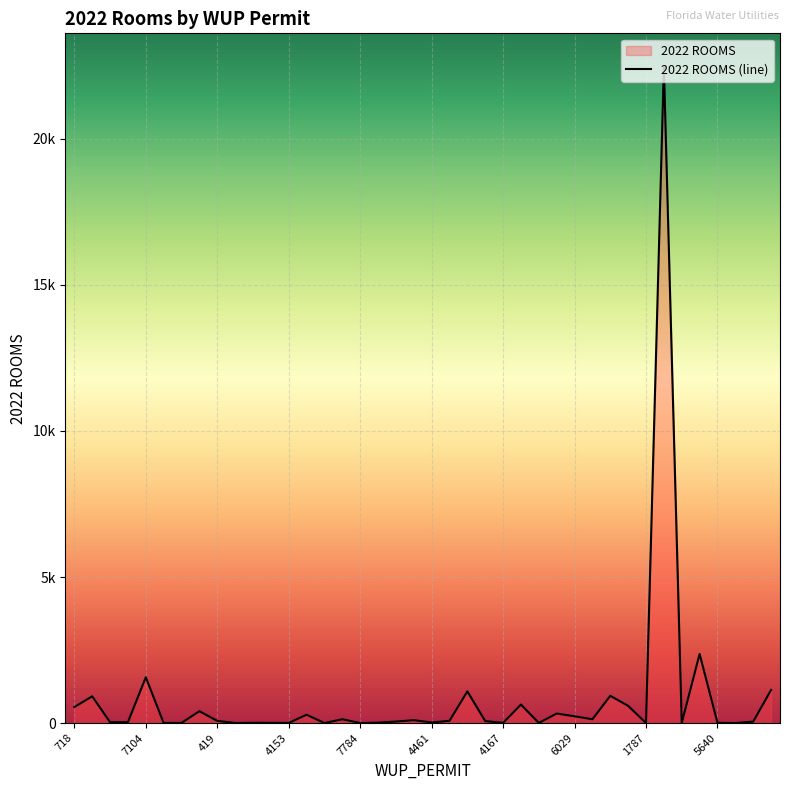

The chart shows a value of 177 at 29. True or false?

False